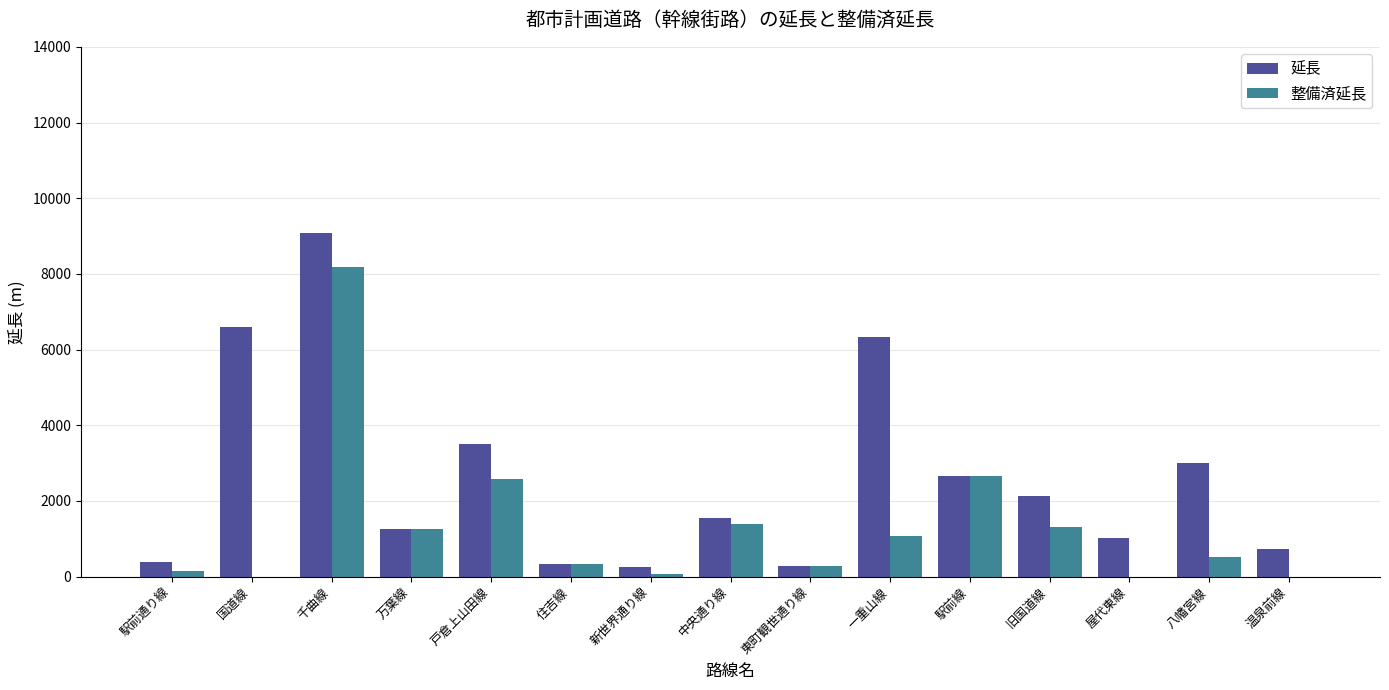

Is the value of 延長 at 駅前通り線 greater than the value of 整備済延長 at 千曲線?

No